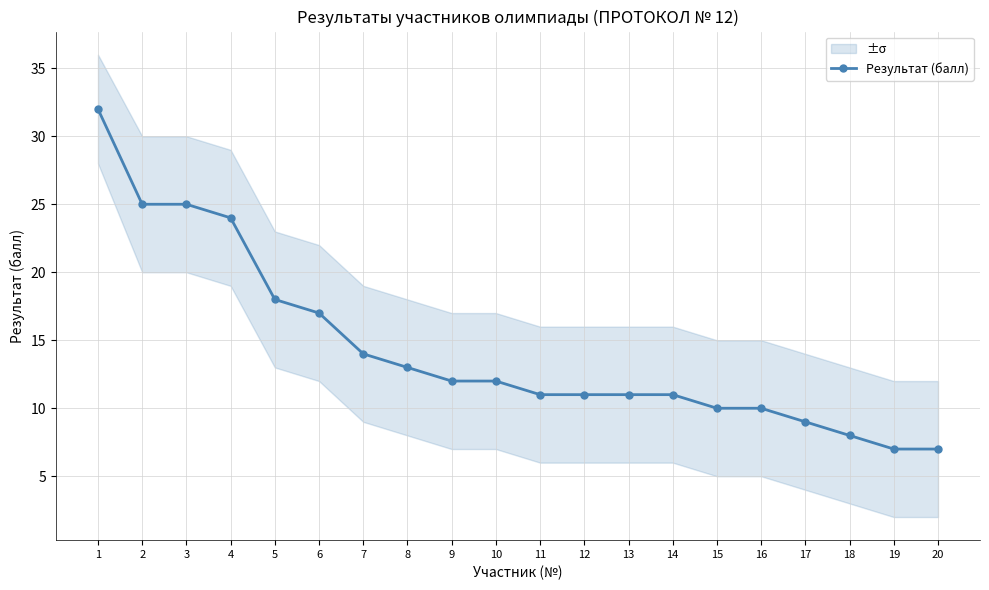

What is the sum of the values at 19 and 16?

17